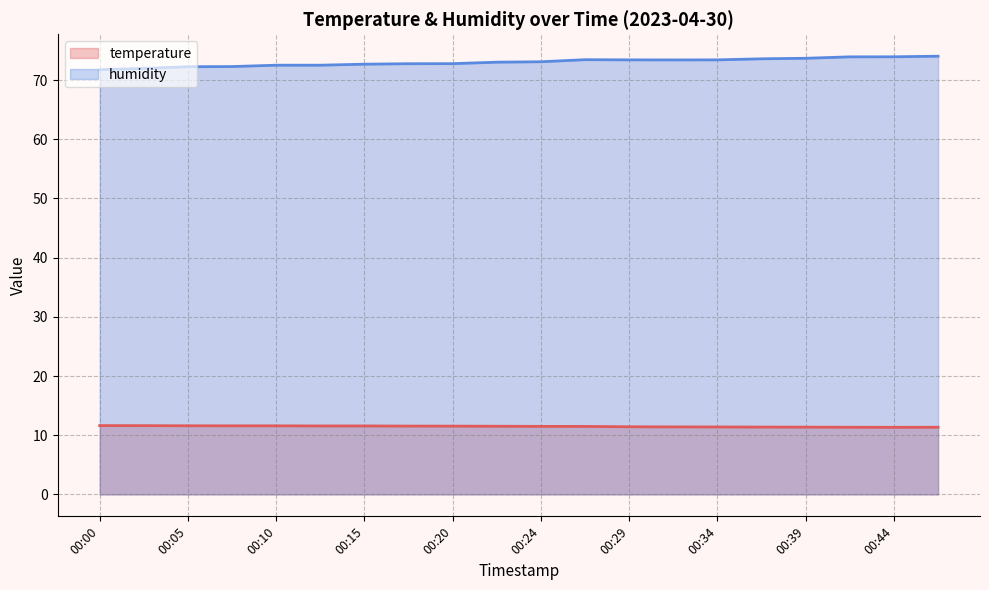

What is the highest value of the humidity series?

74.0